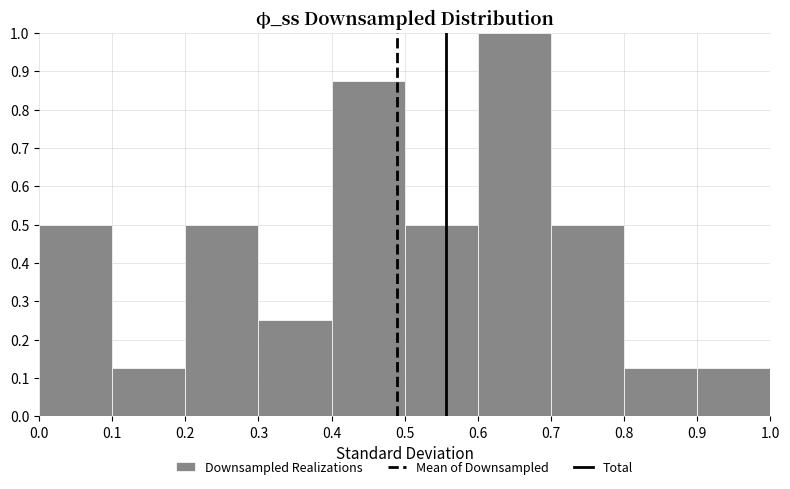

Reading left to right, transcribe this chart: for each bar, give the range it covers on the x-axis and its height. The values are not printed on the chart, so give them approximately, as read against the axis.

0.0 to 0.1: 0.50
0.1 to 0.2: 0.13
0.2 to 0.3: 0.50
0.3 to 0.4: 0.25
0.4 to 0.5: 0.88
0.5 to 0.6: 0.50
0.6 to 0.7: 1.00
0.7 to 0.8: 0.50
0.8 to 0.9: 0.13
0.9 to 1.0: 0.13